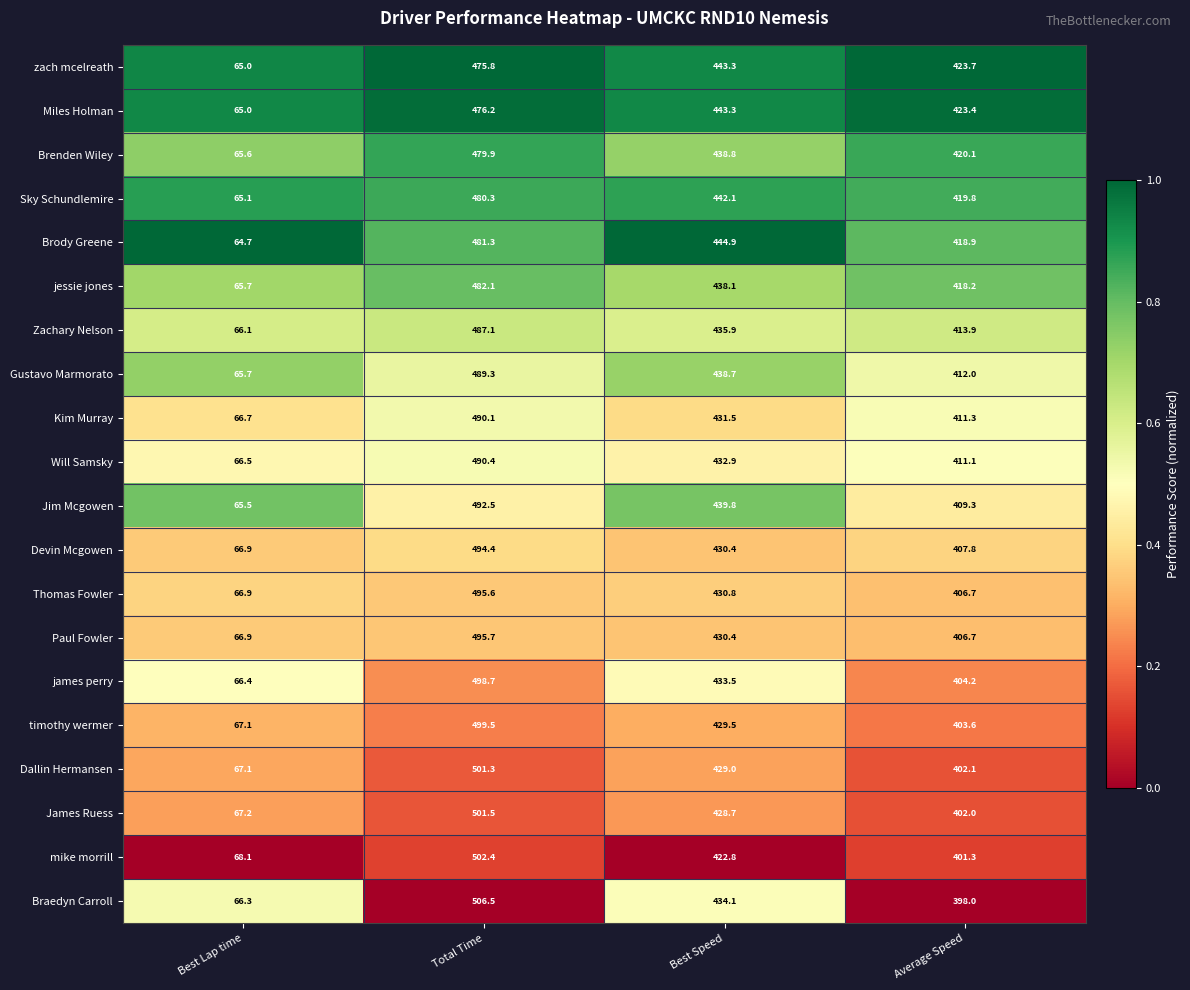

Which category has the highest value in the Jim Mcgowen series?

Total Time